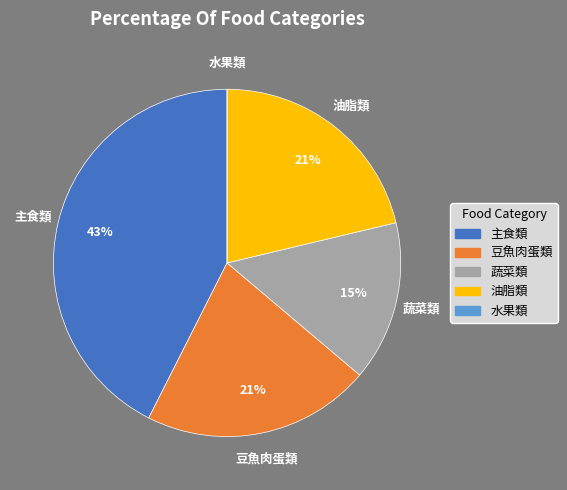

Does 豆魚肉蛋類 account for over 50% of the chart?

No